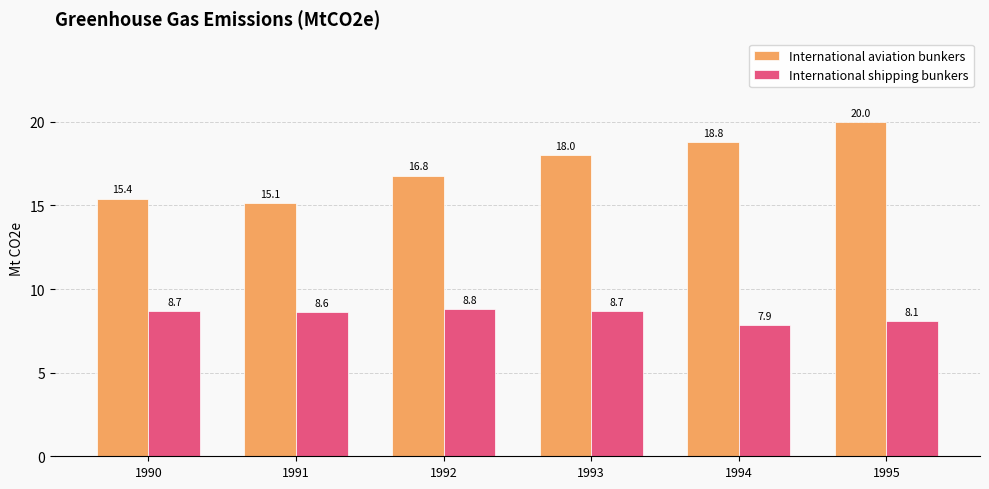

What is the value of the International shipping bunkers bar at the 5th from the left?

7.9